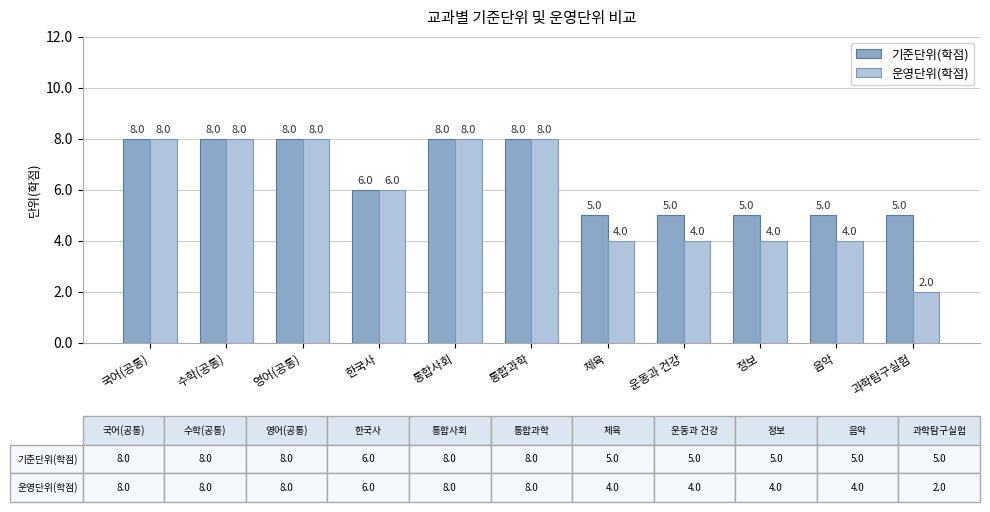

At which label does 기준단위(학점) first exceed 6?

국어(공통)